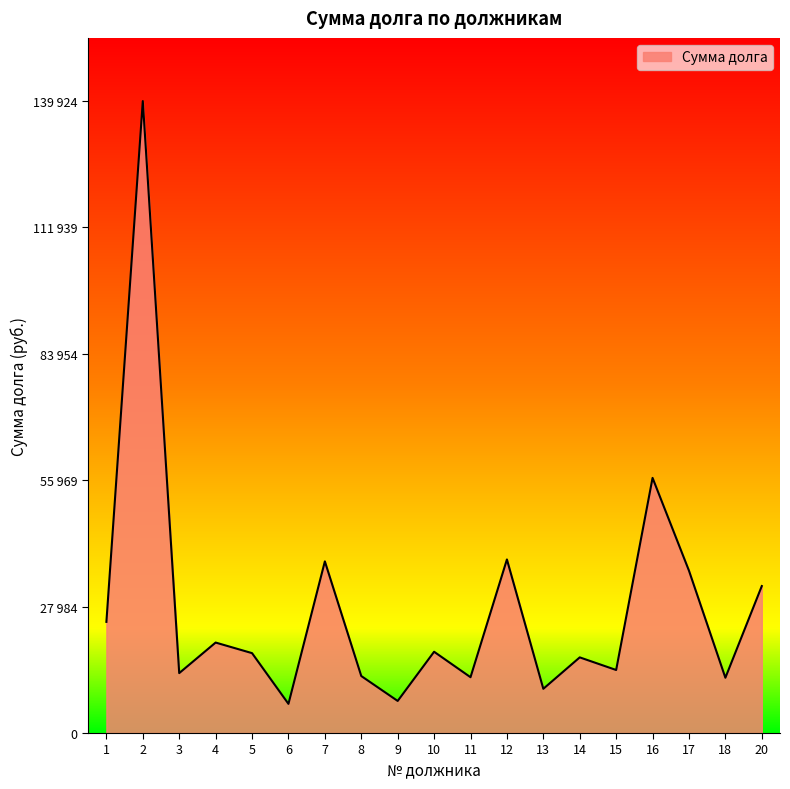

Rank the categories by value from highest to lowest.

2, 16, 12, 7, 17, 20, 1, 4, 10, 5, 14, 15, 3, 8, 11, 18, 13, 9, 6